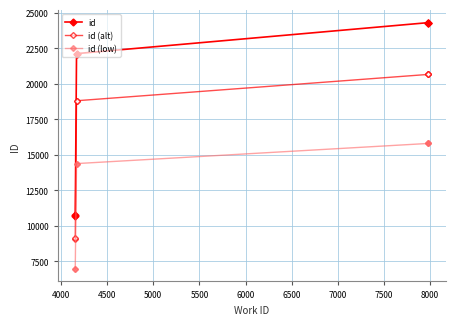

How many distinct data groups are displayed?

3